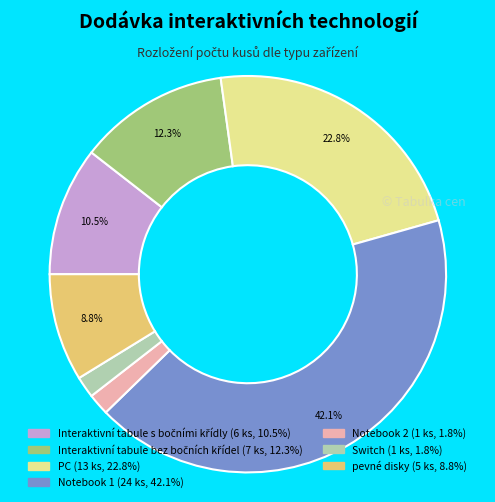

Is the sum of Switch and Notebook 2 greater than half?

No